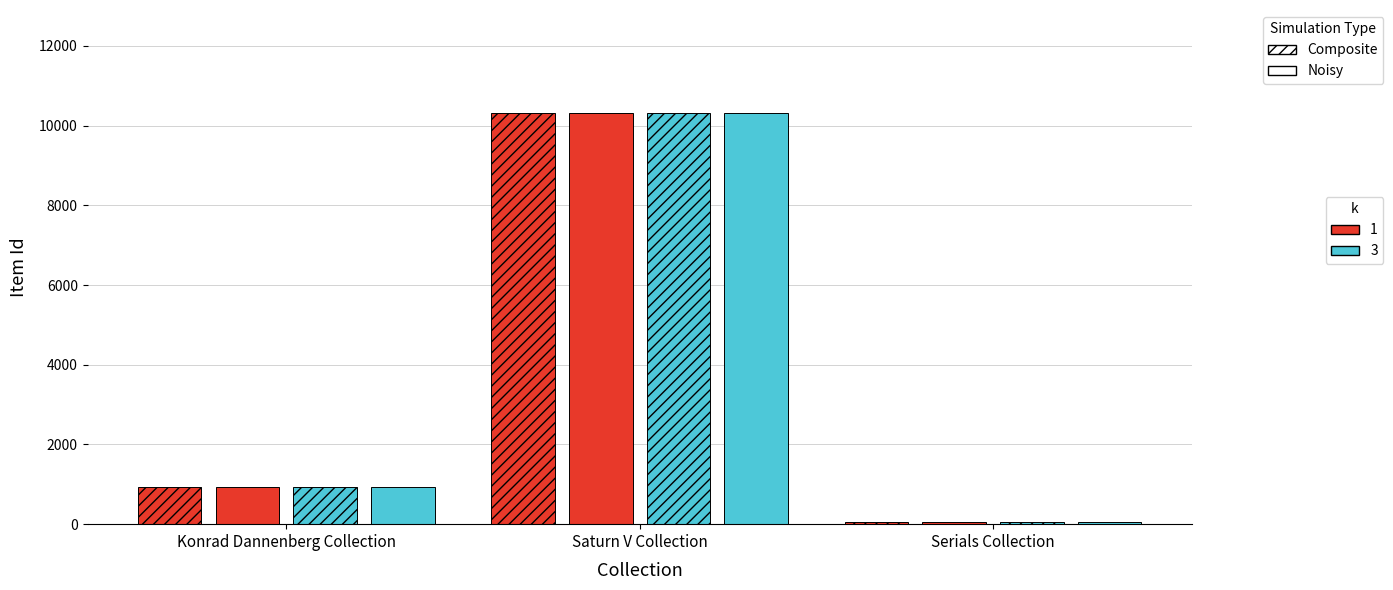

The value of Composite_k1 at Saturn V Collection is 10320. True or false?

True